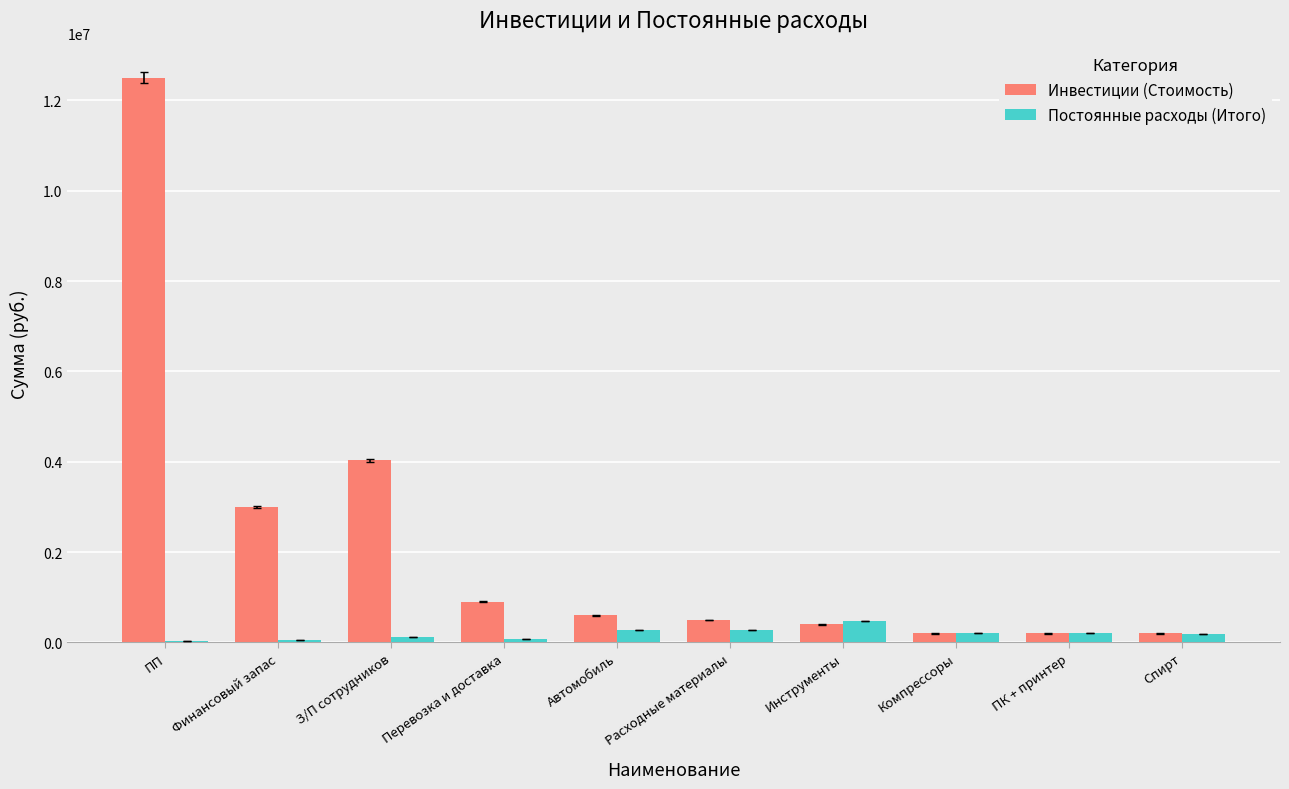

Is it true that Инвестиции (Стоимость) equals 5942137 at З/П сотрудников?

False